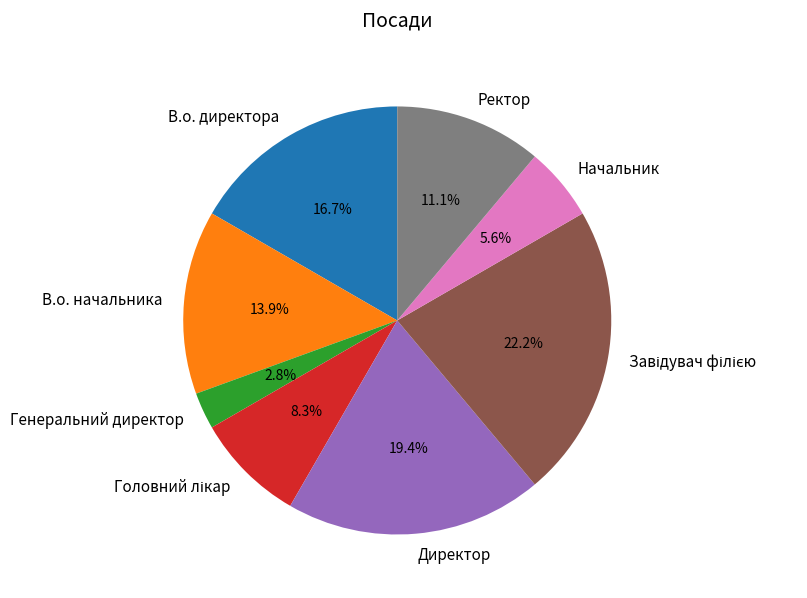

Count the number of slices in the pie.

8